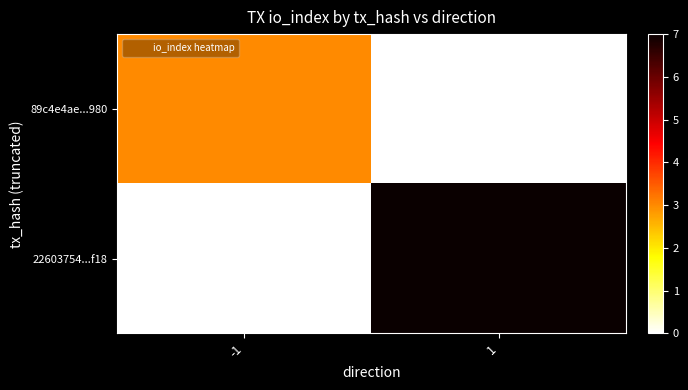

Rank the series at -1 from lowest to highest value.

22603754...f18, 89c4e4ae...980